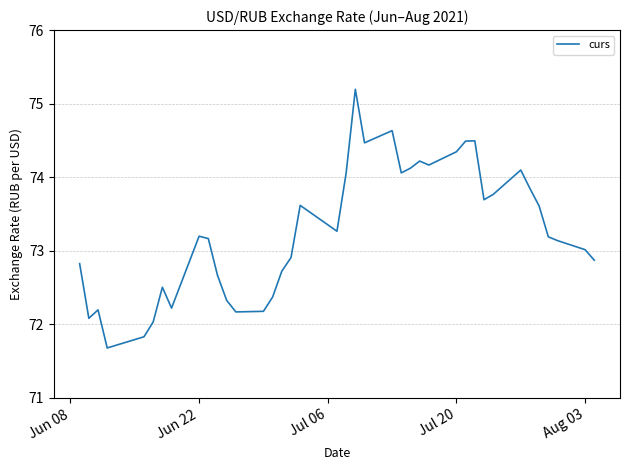

What is the maximum value shown in the chart?

75.2